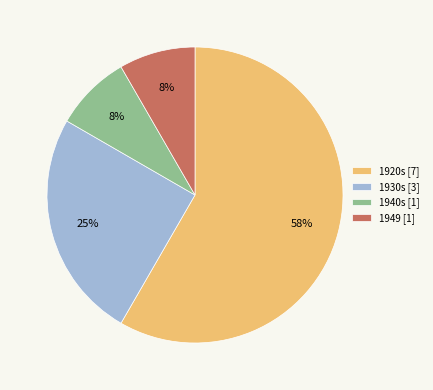

Which slice represents more than half of the pie?

1920s [7]